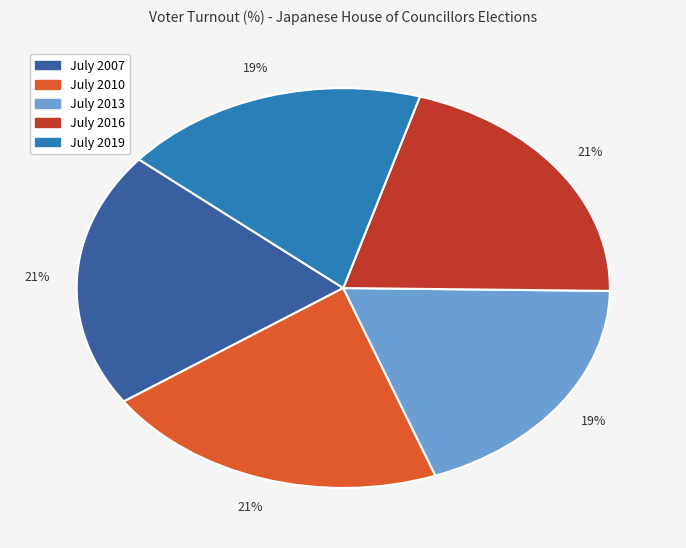

True or false: July 2016 accounts for 32% of the total.

False